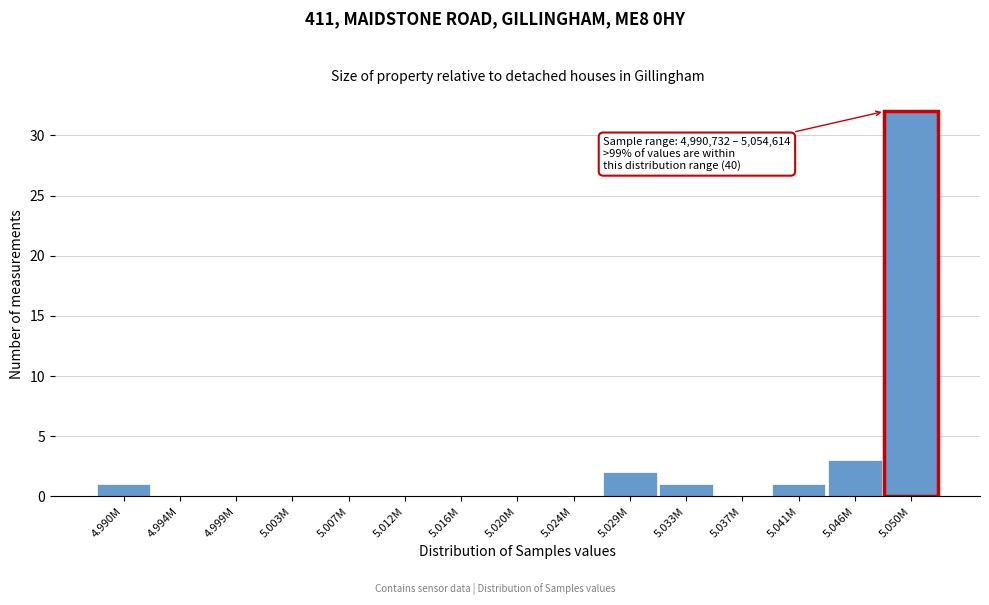

Reading left to right, extract all data points from this chart.

4.990M=1	4.994M=0	4.999M=0	5.003M=0	5.007M=0	5.012M=0	5.016M=0	5.020M=0	5.024M=0	5.029M=2	5.033M=1	5.037M=0	5.041M=1	5.046M=3	5.050M=32